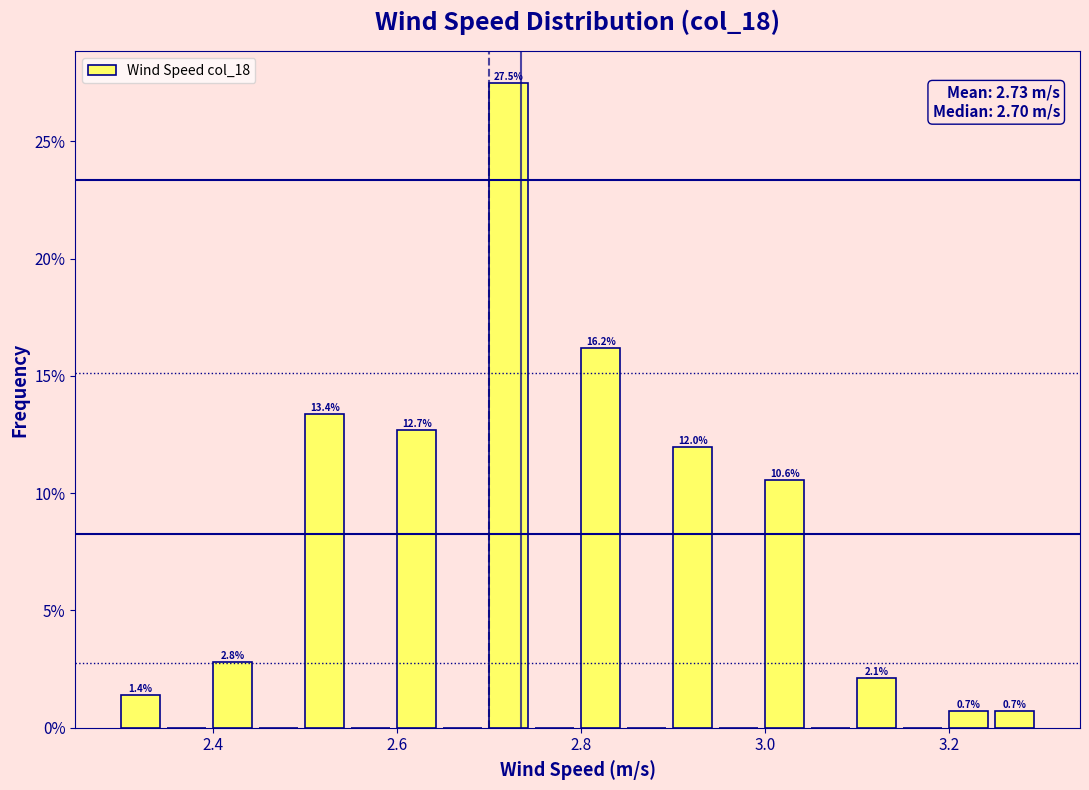

Around what value on the x-axis is the tallest bar? Give the approximate position of its centre, as read against the axis.

2.72